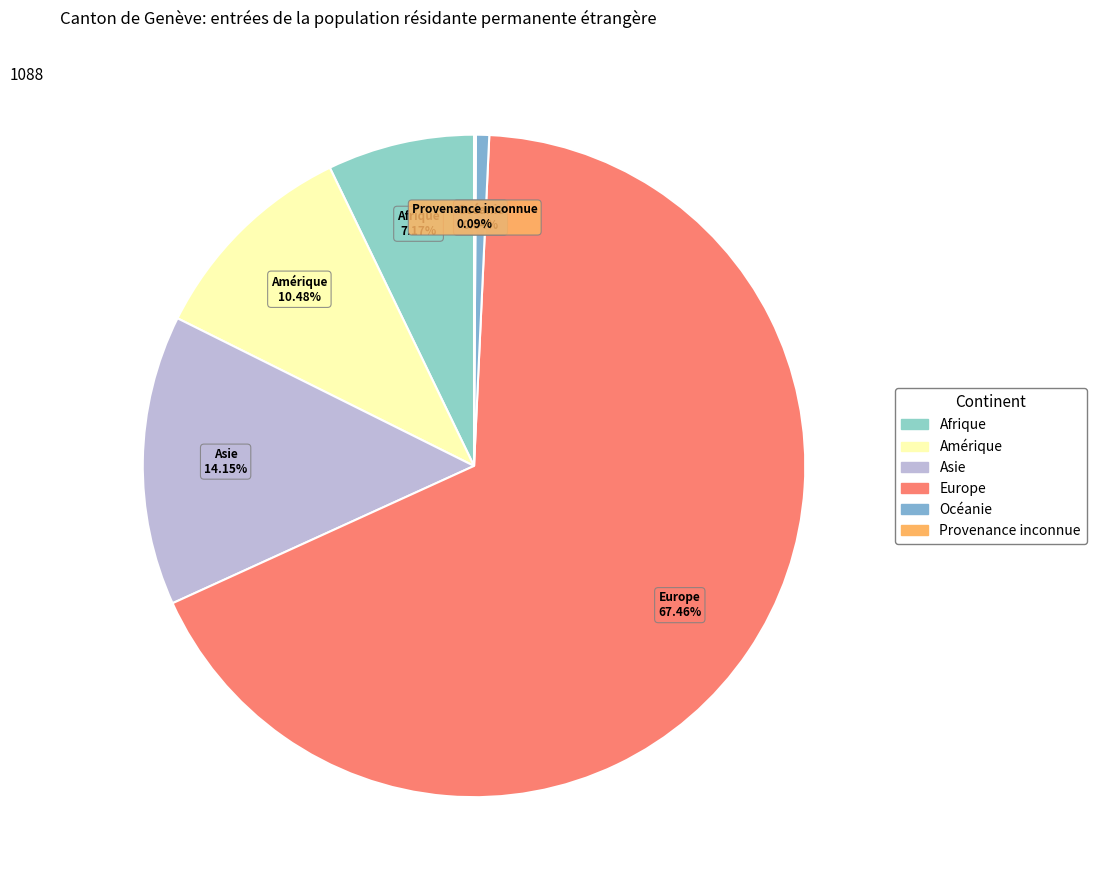

What is the ratio of the value at Amérique to the value at Océanie?

16.3